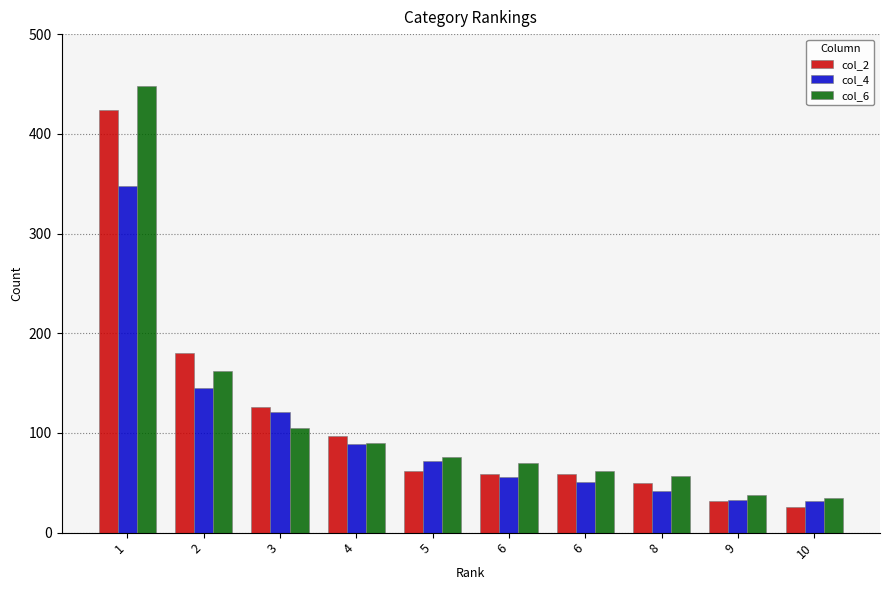

Reading right to left, extract all data points from this chart.

col_2: 26	32	50	59	59	62	97	126	180	424
col_4: 32	33	42	51	56	72	89	121	145	348
col_6: 35	38	57	62	70	76	90	105	162	448